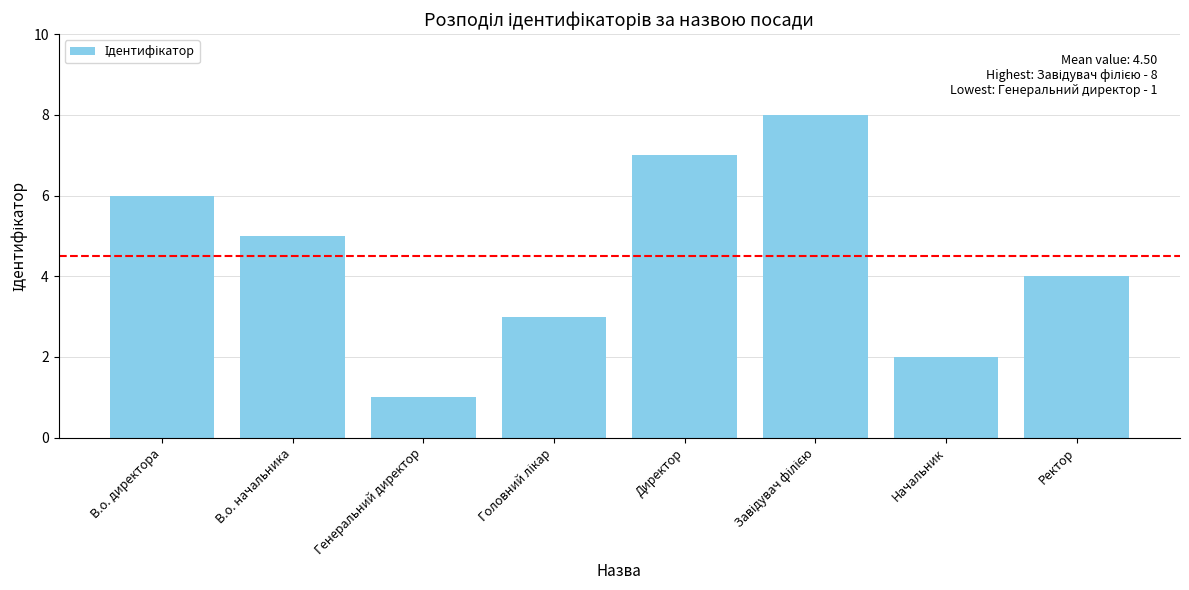

What is the value of the 7th bar from the left?

2